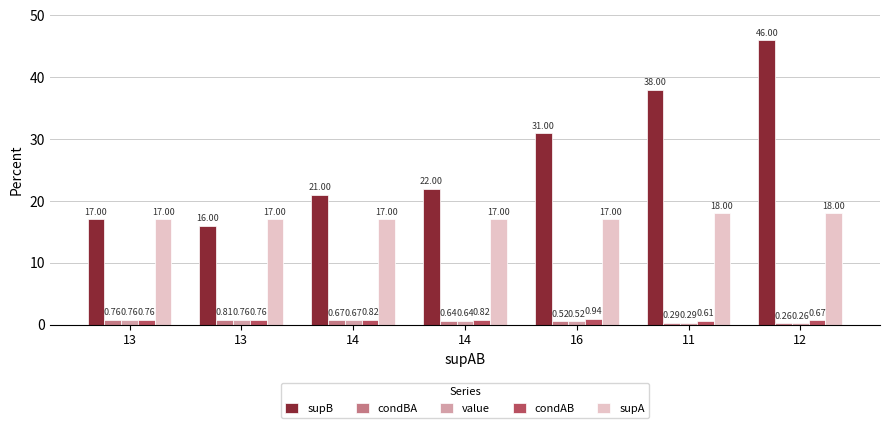

How many distinct data groups are displayed?

5